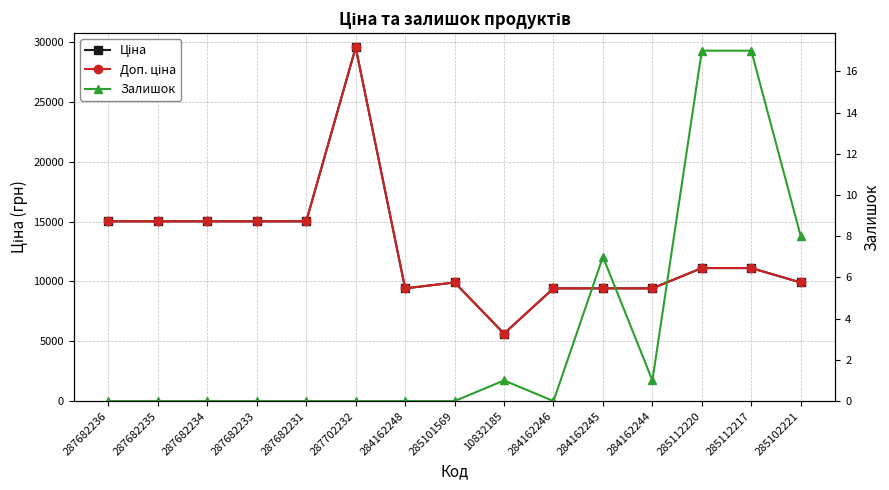

What value does the Доп. ціна series have at 285101569?

9908.5